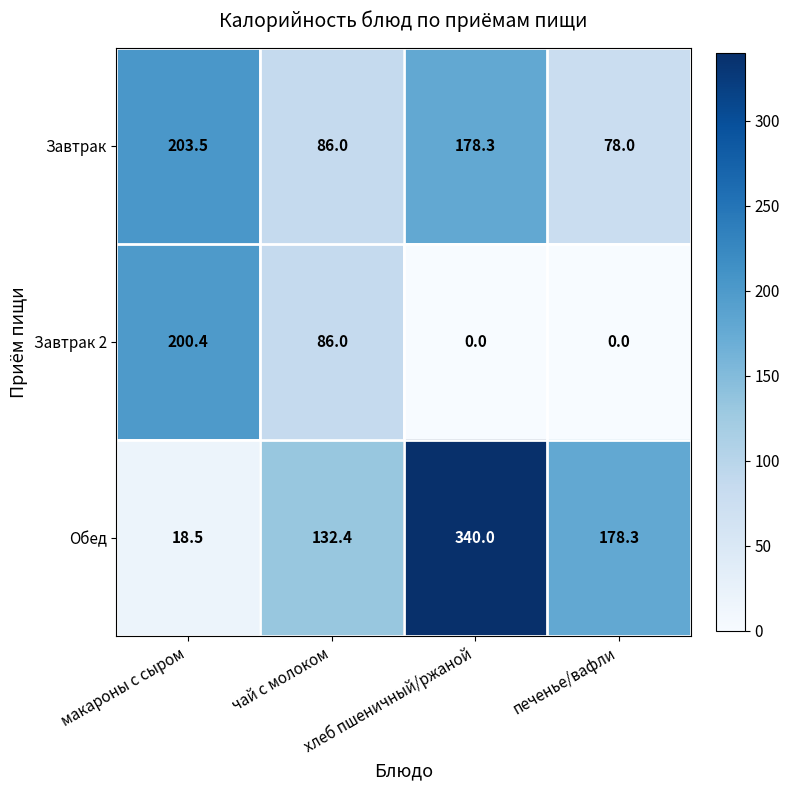

At how many categories does at least one series exceed 265?

1